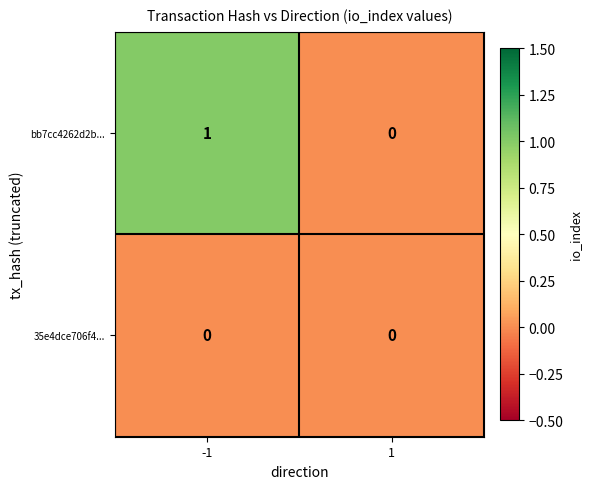

The value of bb7cc4262d2b... at 1 is 0. True or false?

True